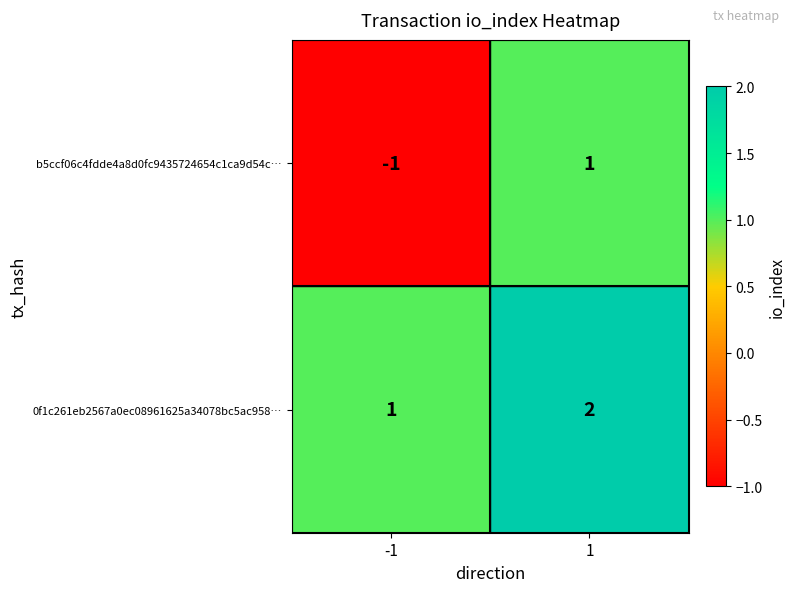

What is the spread (max minus min) of values at -1?

2